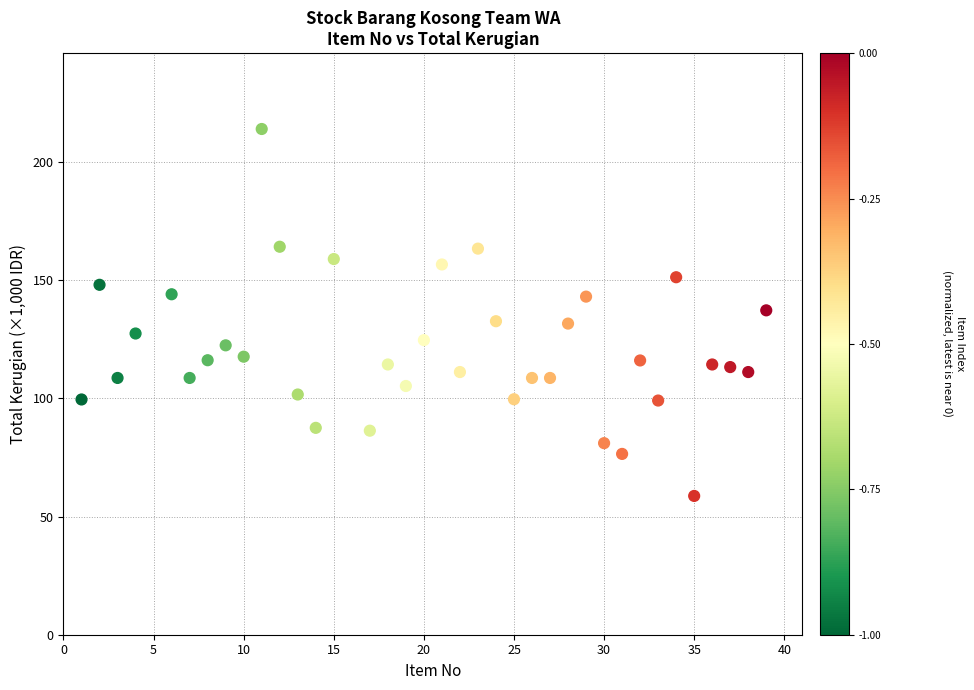

What is the range of Y values (max minus min)?

155.2